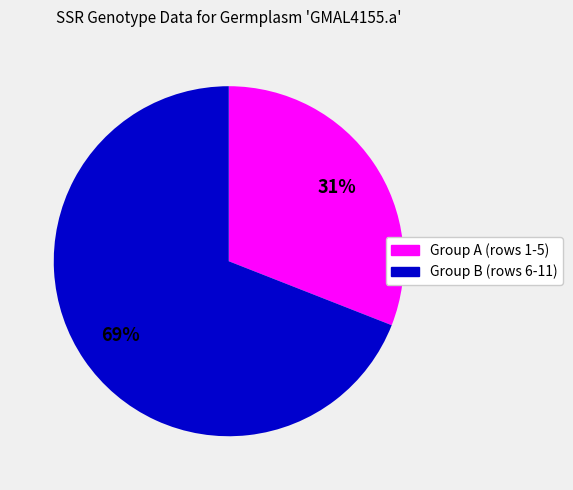

To the nearest percent, what is the difference between the largest and smallest slice percentages?

38%